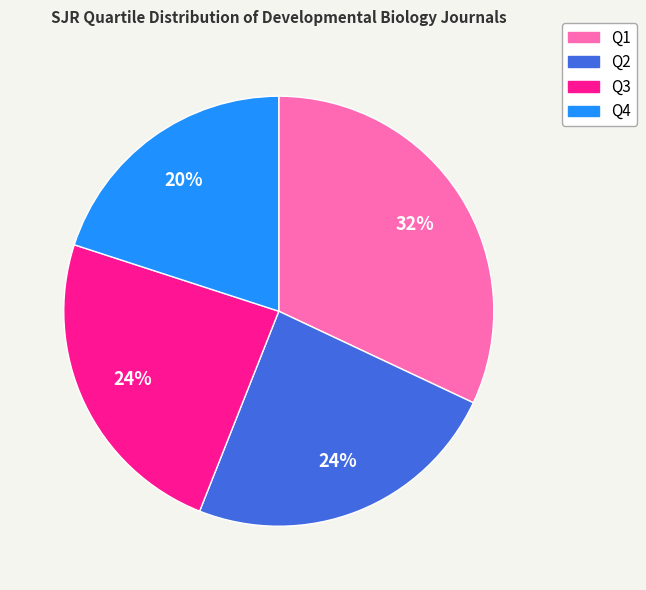

Count the number of slices in the pie.

4